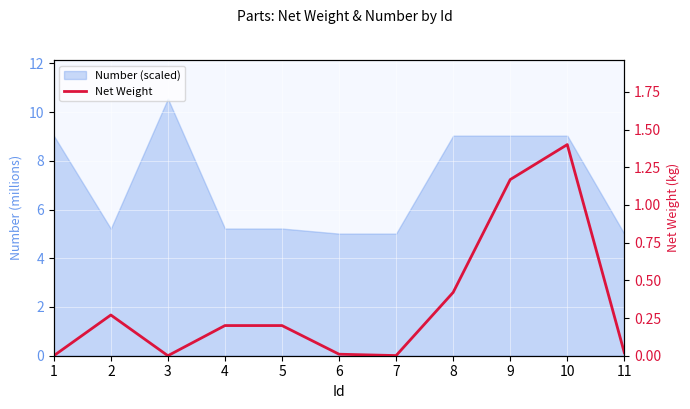

Is it true that the value at 6 is 0.0?

True